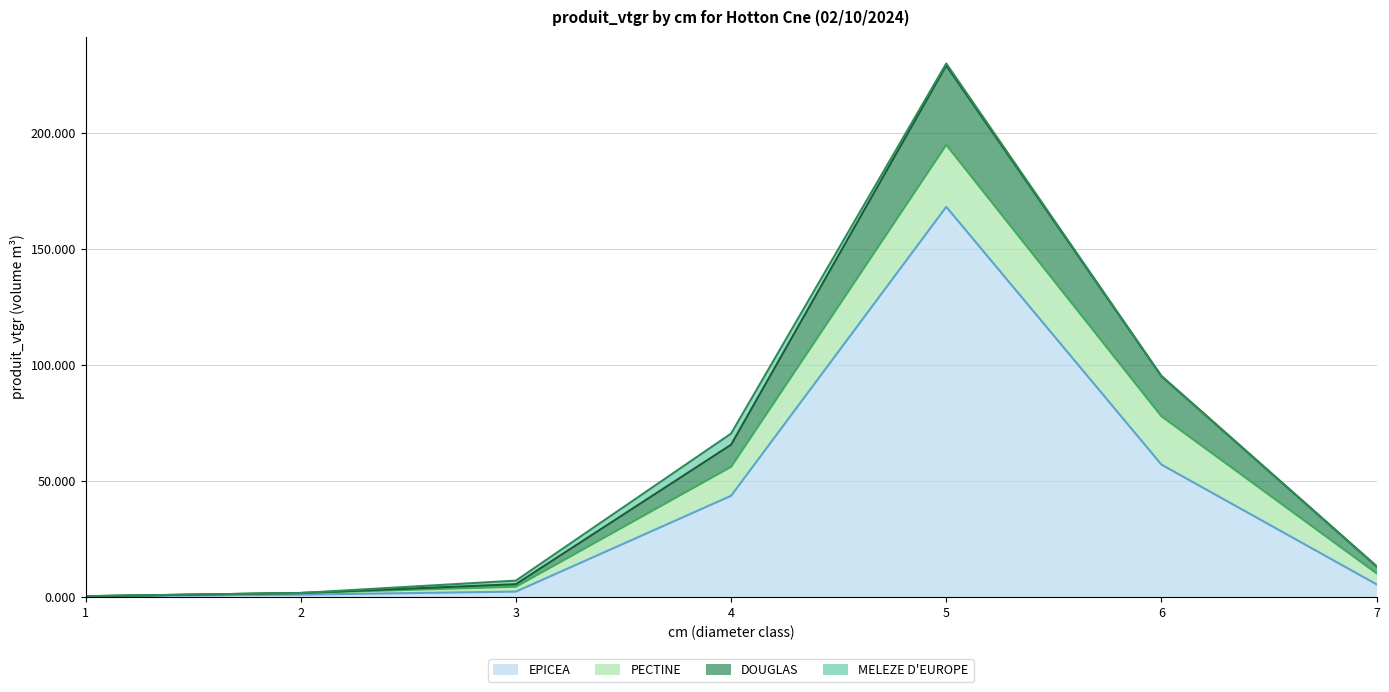

True or false: DOUGLAS and EPICEA cross at least once.

False